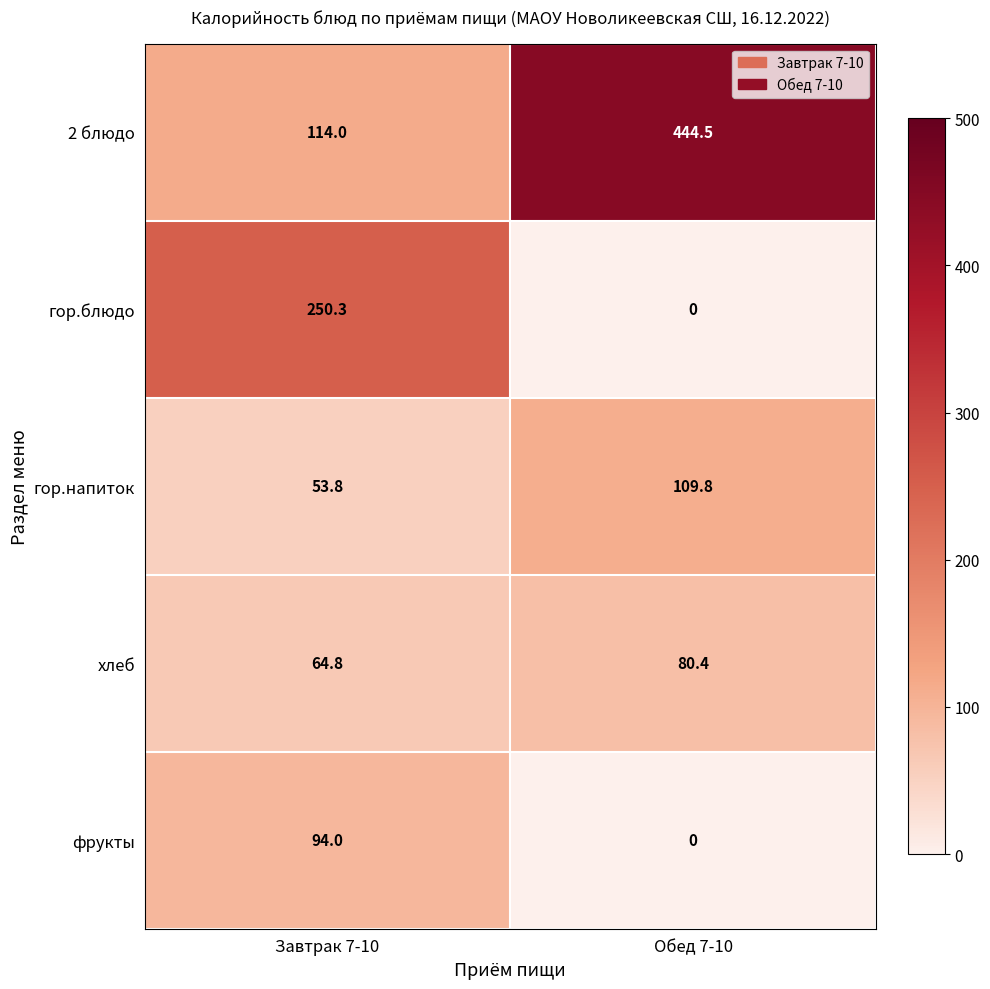

True or false: гор.блюдо has a value of 0.0 at Обед 7-10.

True